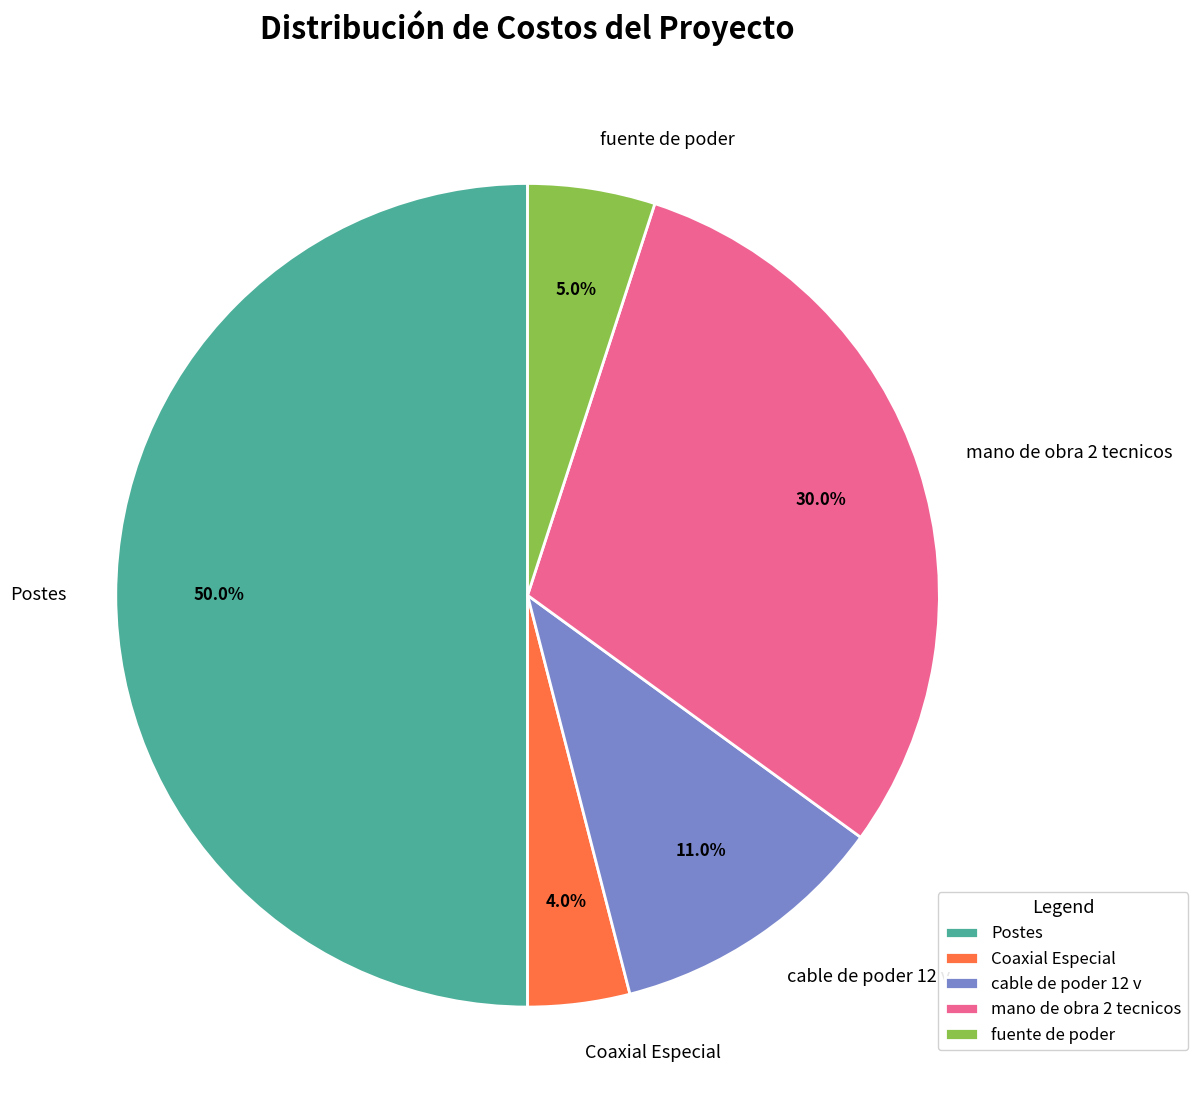

What is the ratio of the value at cable de poder 12 v to the value at Postes?

0.2